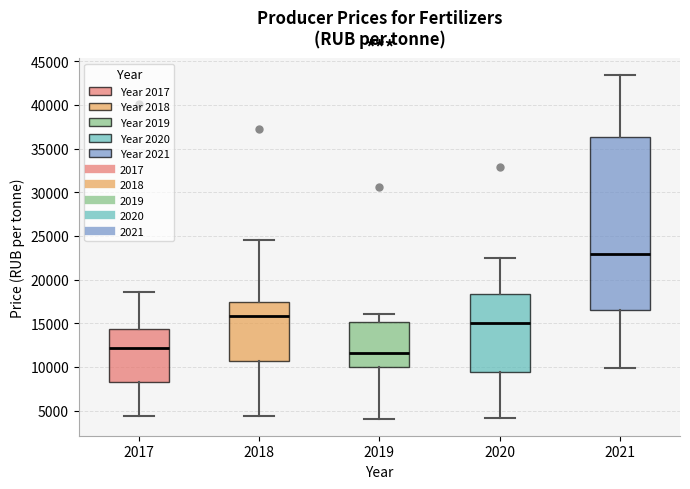

Which box's median line is the highest?

2021